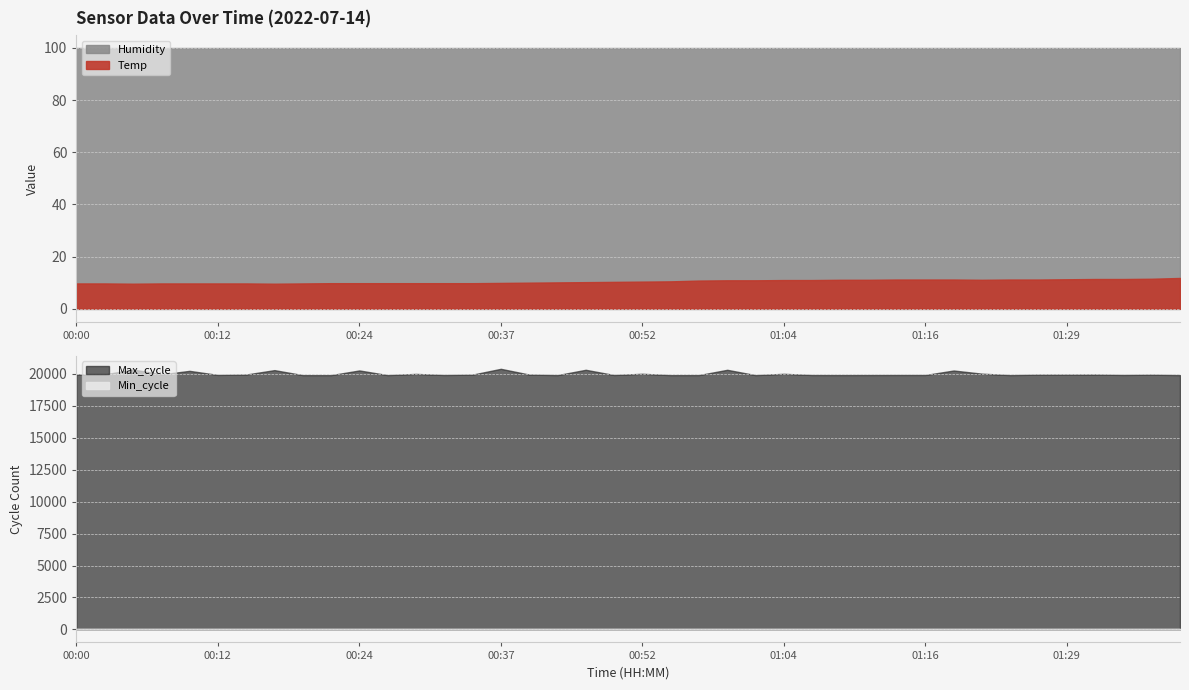

What is the sum of the Max_cycle values at 01:19 and 01:33?

40192.0